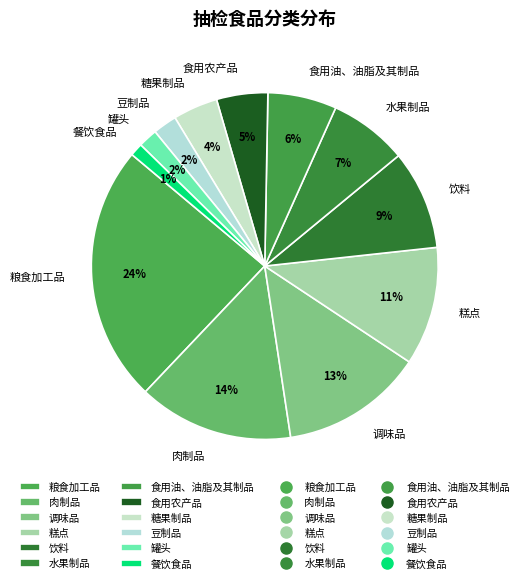

What is the smallest slice in the pie chart?

餐饮食品